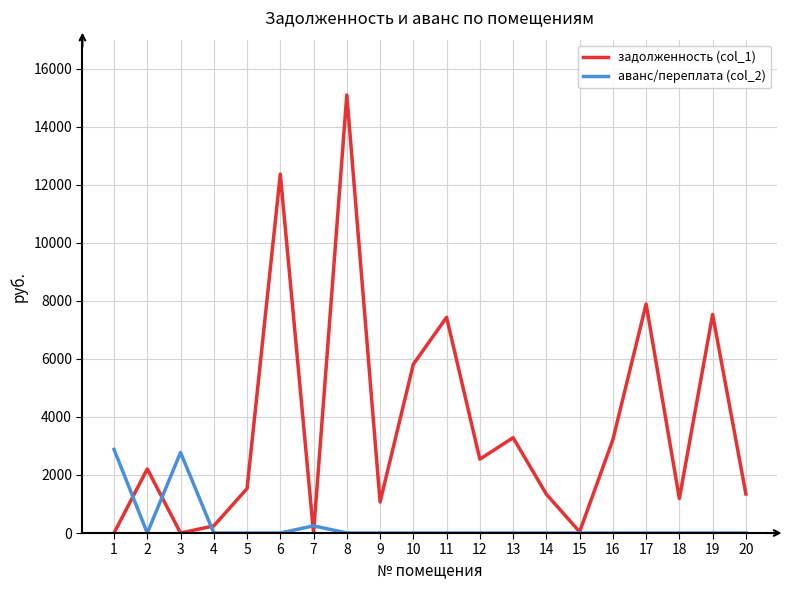

Between 5 and 19, which series saw the biggest shift?

задолженность (col_1)